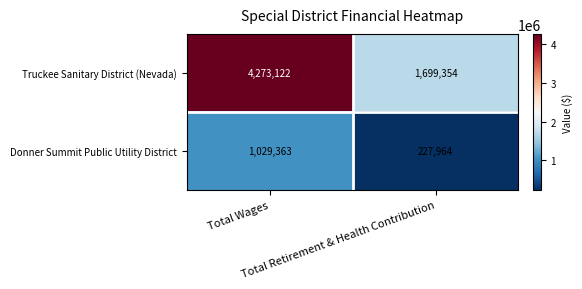

At how many categories does at least one series exceed 673252?

2